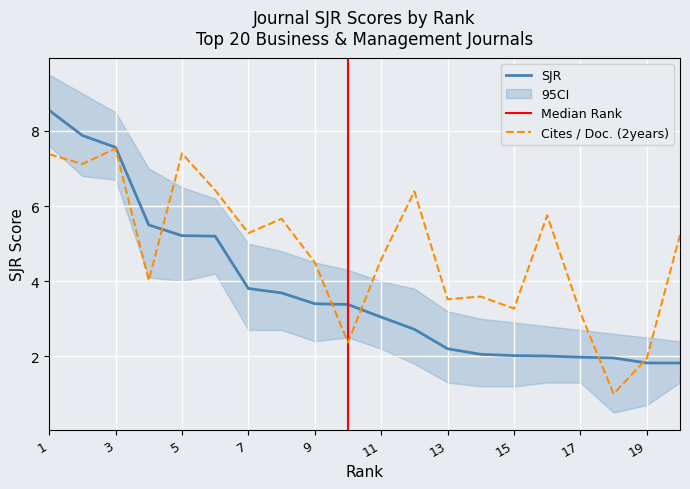

Does the chart display data point markers on the line(s)?

No